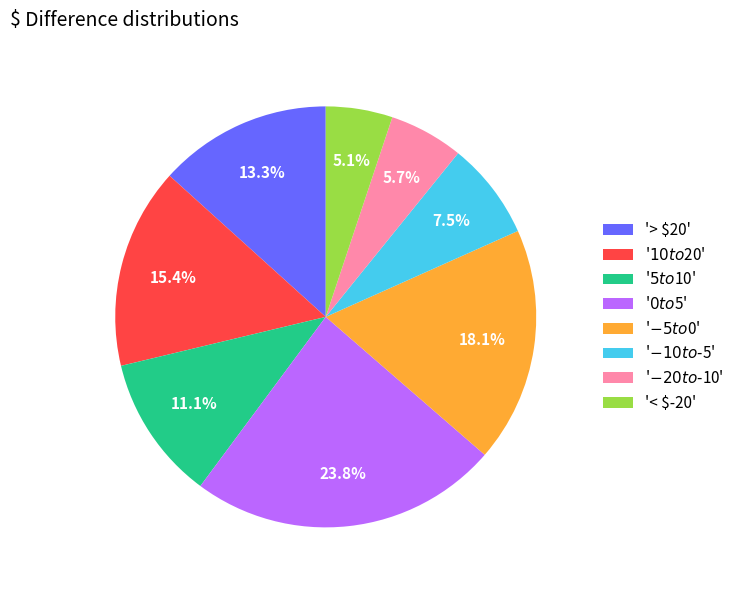

Which category has the smallest portion of the pie?

'< $-20'